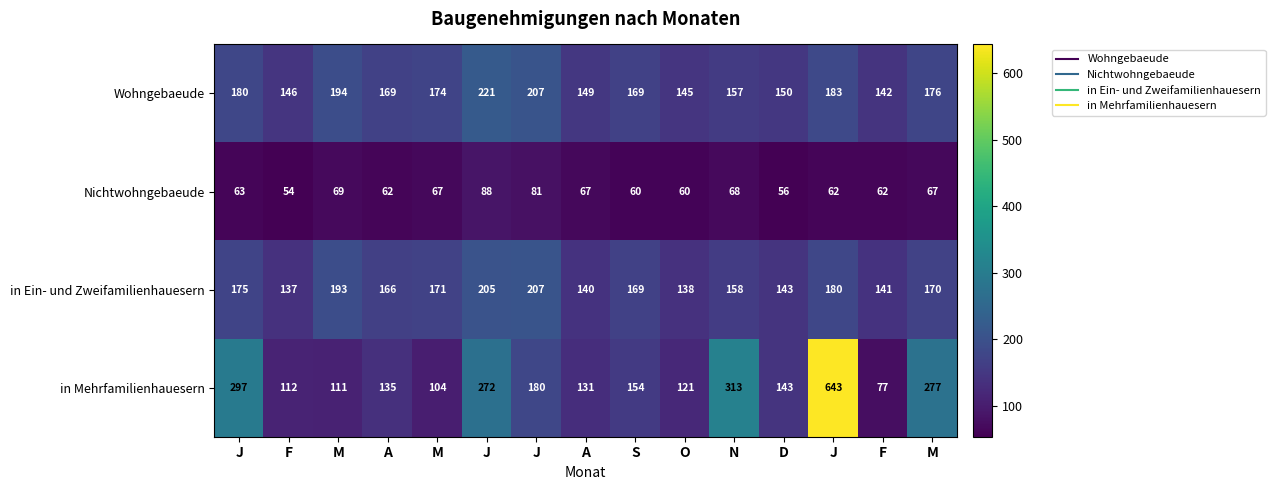

Reading left to right, transcribe all the data shown in this chart.

Wohngebaeude: J=180	F=146	M=194	A=169	M=174	J=221	J=207	A=149	S=169	O=145	N=157	D=150	J=183	F=142	M=176
Nichtwohngebaeude: J=63	F=54	M=69	A=62	M=67	J=88	J=81	A=67	S=60	O=60	N=68	D=56	J=62	F=62	M=67
in Ein- und Zweifamilienhauesern: J=175	F=137	M=193	A=166	M=171	J=205	J=207	A=140	S=169	O=138	N=158	D=143	J=180	F=141	M=170
in Mehrfamilienhauesern: J=297	F=112	M=111	A=135	M=104	J=272	J=180	A=131	S=154	O=121	N=313	D=143	J=643	F=77	M=277